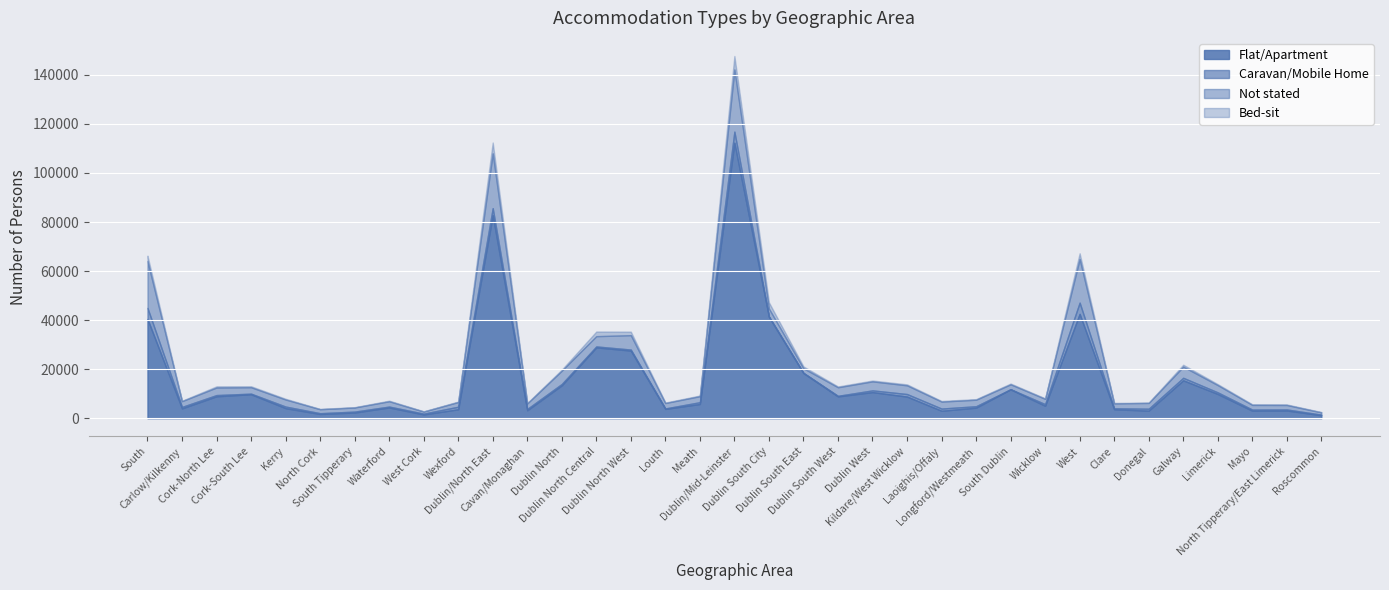

Rank the series by their maximum value, from lowest to highest.

Caravan/Mobile Home, Bed-sit, Not stated, Flat/Apartment